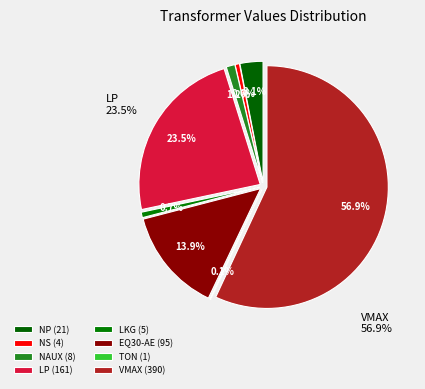

Between VMAX and EQ30-AE, which is larger?

VMAX